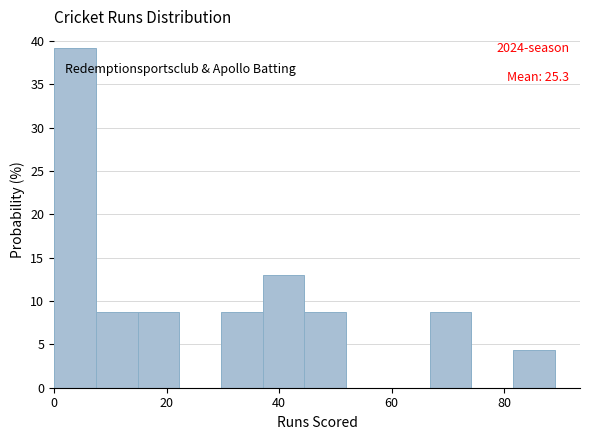

Read against the x-axis, roughly where is the centre of the tallest bar?

4